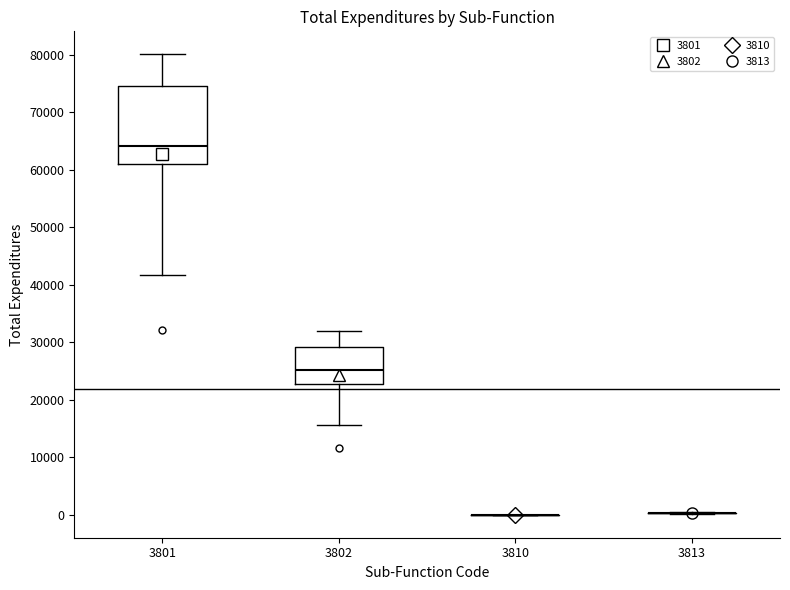

Reading left to right, transcribe this box plot: for each box, give where its median line is, the range the box spans, and where its two whiskers end, as read against the y-axis. The values are not printed on the chart, so give them approximately, as read against the axis.

3801: median 64000, box 61000 to 75000, whiskers 42000 to 80000
3802: median 25000, box 23000 to 29000, whiskers 16000 to 32000
3810: box collapsed to a line at 0, whiskers 0 to 0
3813: box collapsed to a line at 0, whiskers 0 to 1000